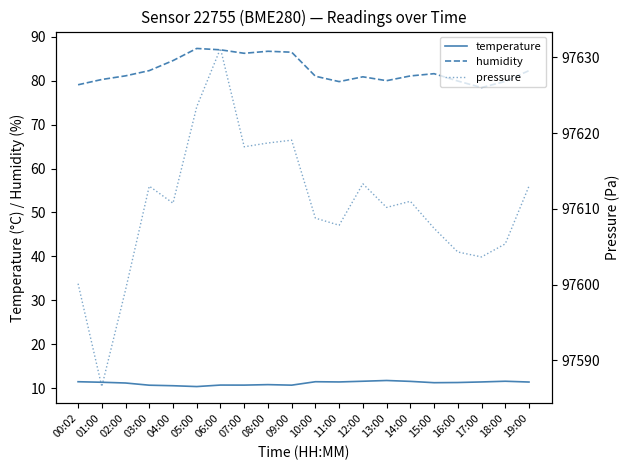

What is the difference between the maximum and minimum values in the pressure series?

44.6